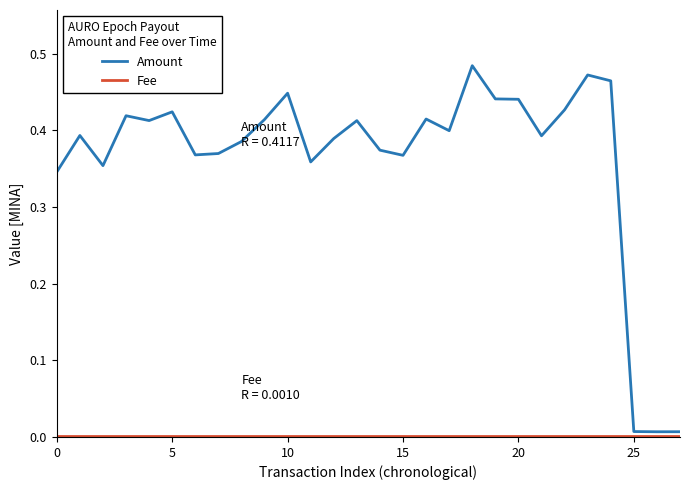

Which series has the largest range (max minus min)?

Amount